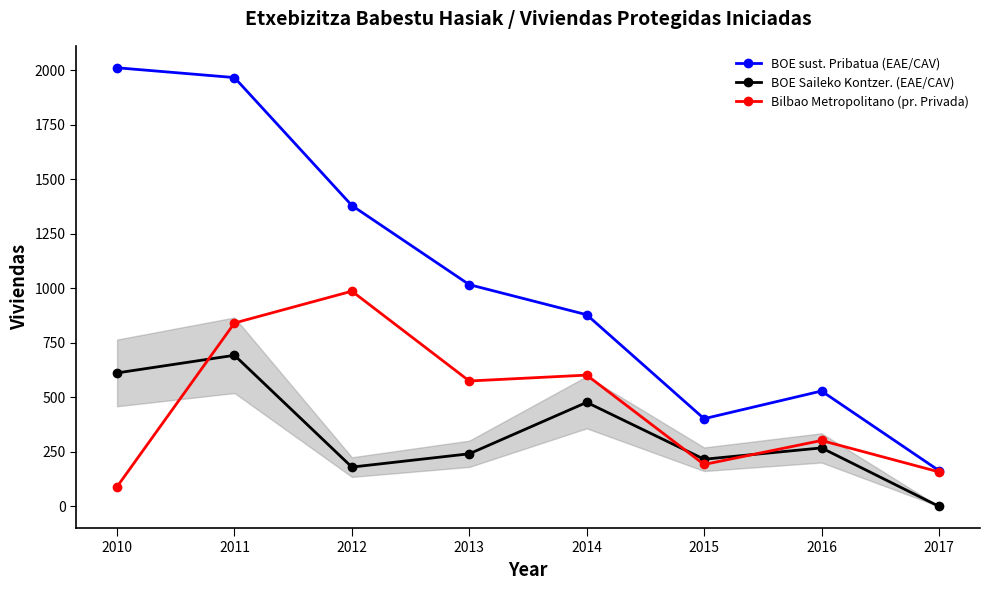

At which category does BOE sust. Pribatua (EAE/CAV) reach its first local peak?

2016